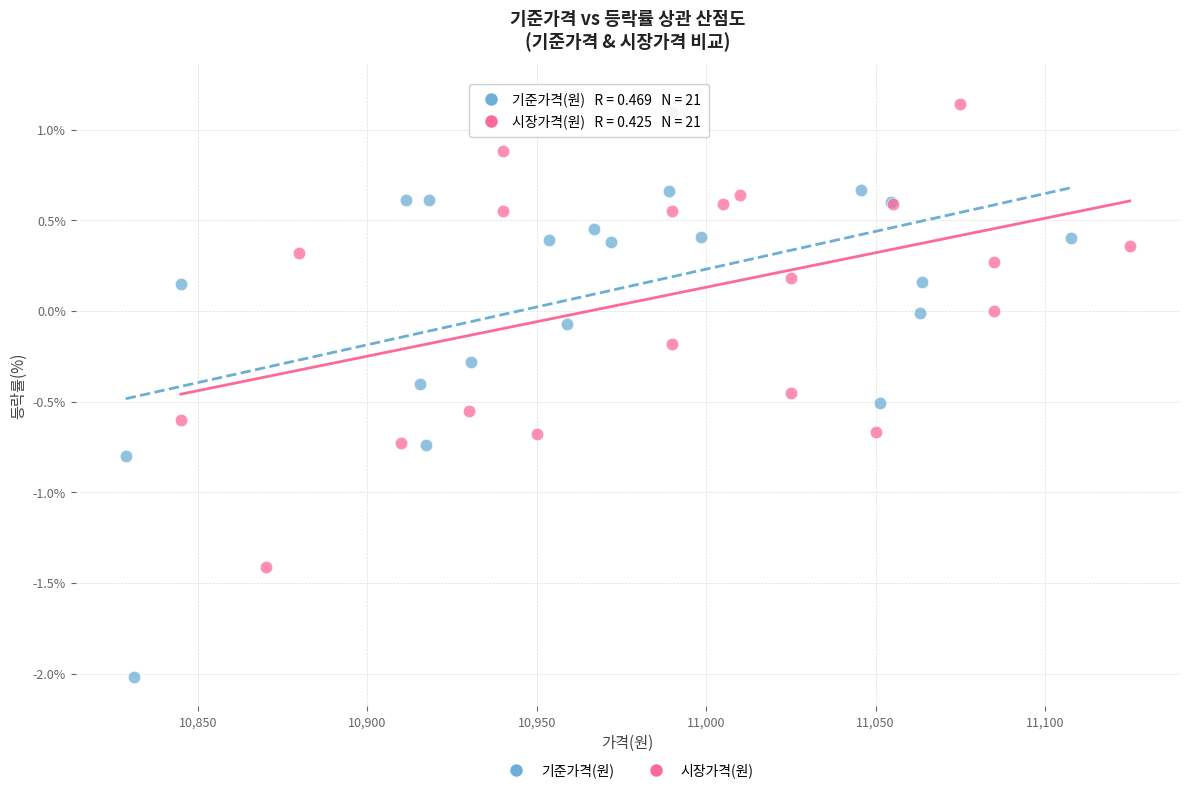

Which series contains the lowest Y value?

기준가격(원)